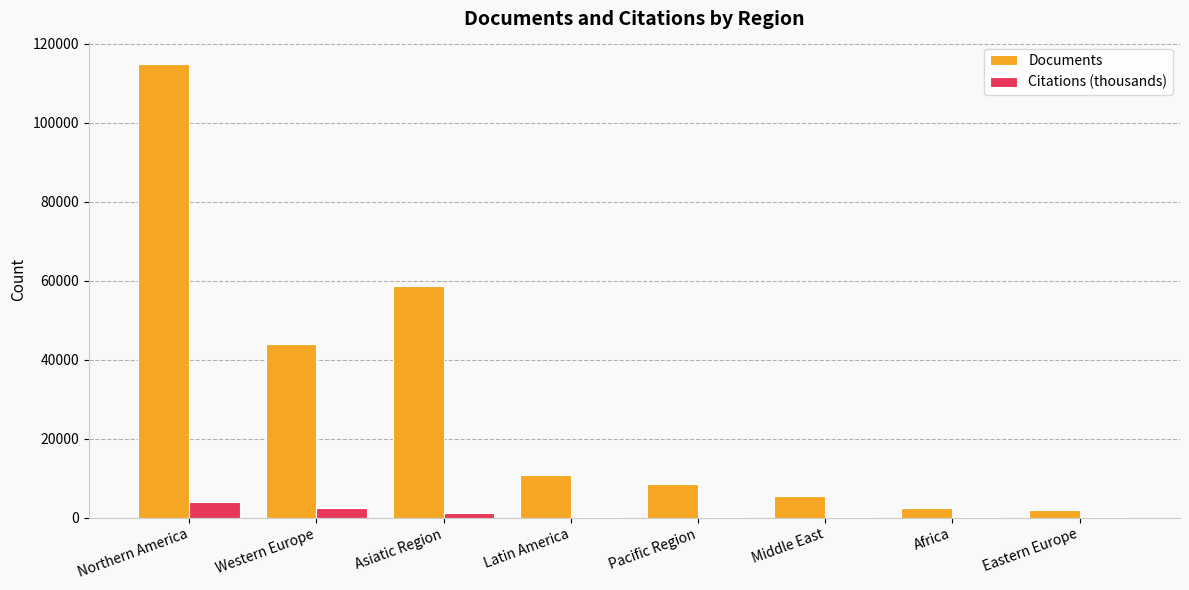

How many categories are shown in the chart?

8